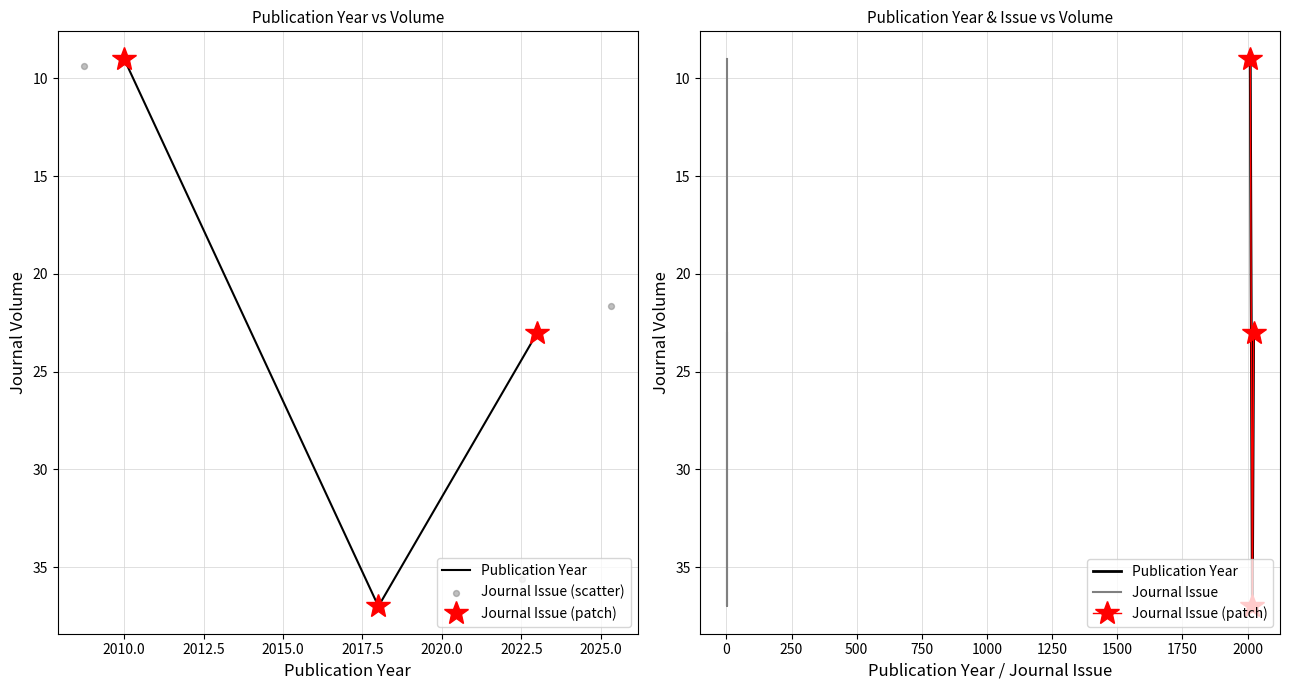

At how many categories does at least one series exceed 34?

1